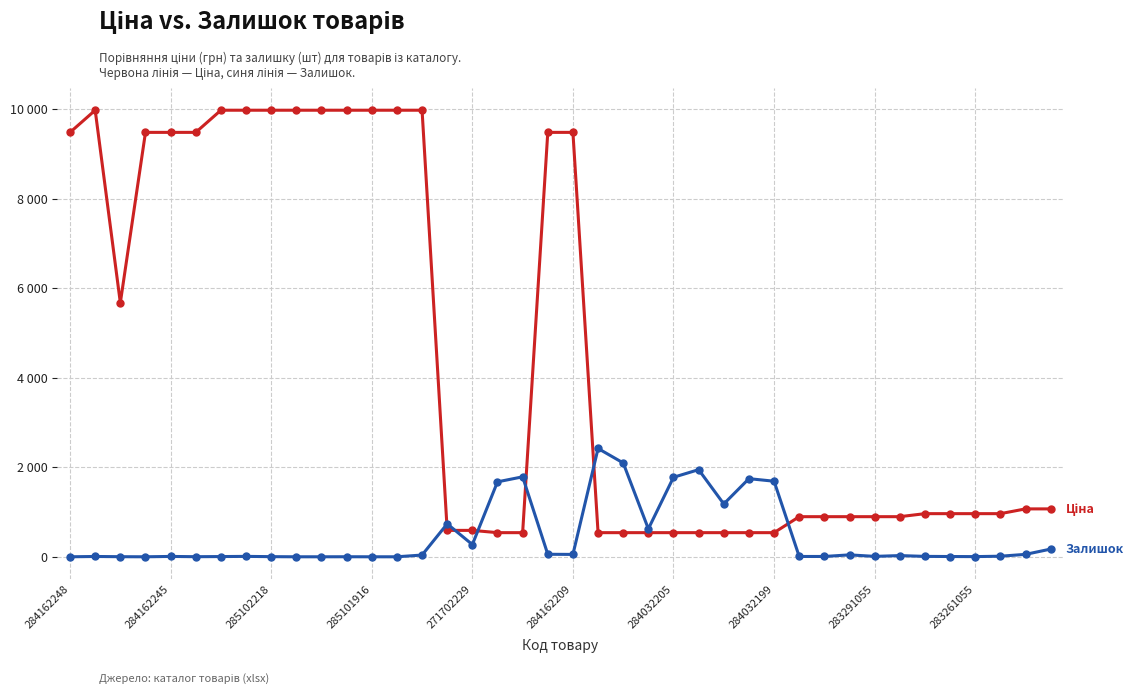

Does the chart have visible grid lines?

Yes